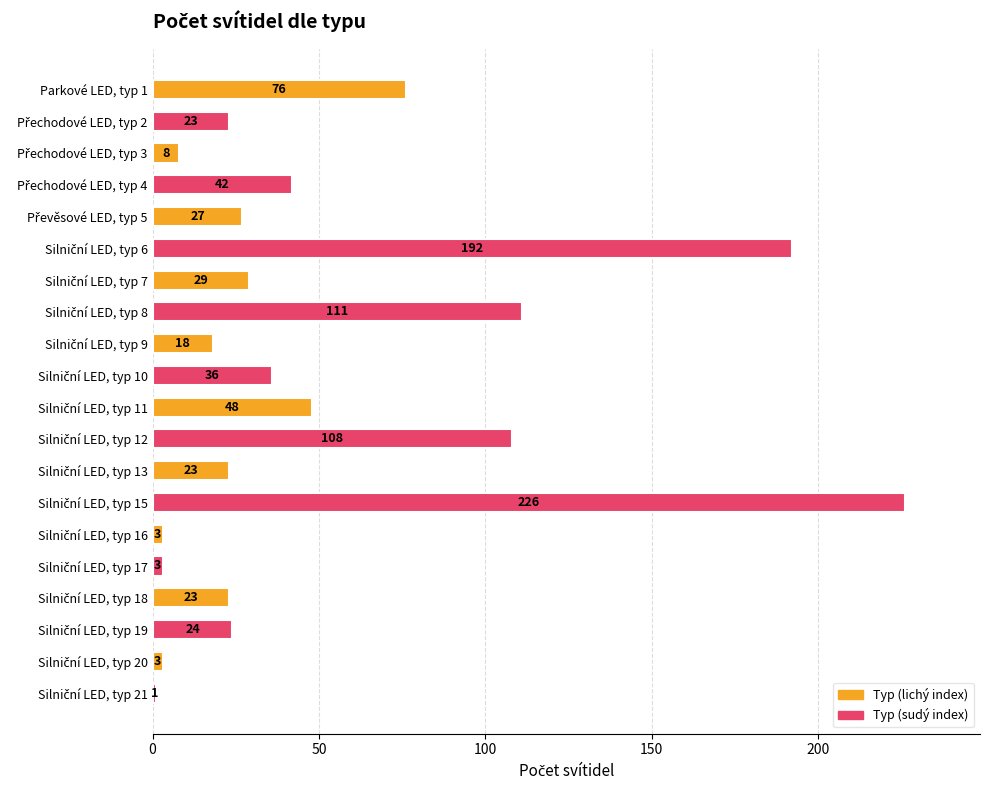

The value at Parkové LED, typ 1 is 122. True or false?

False